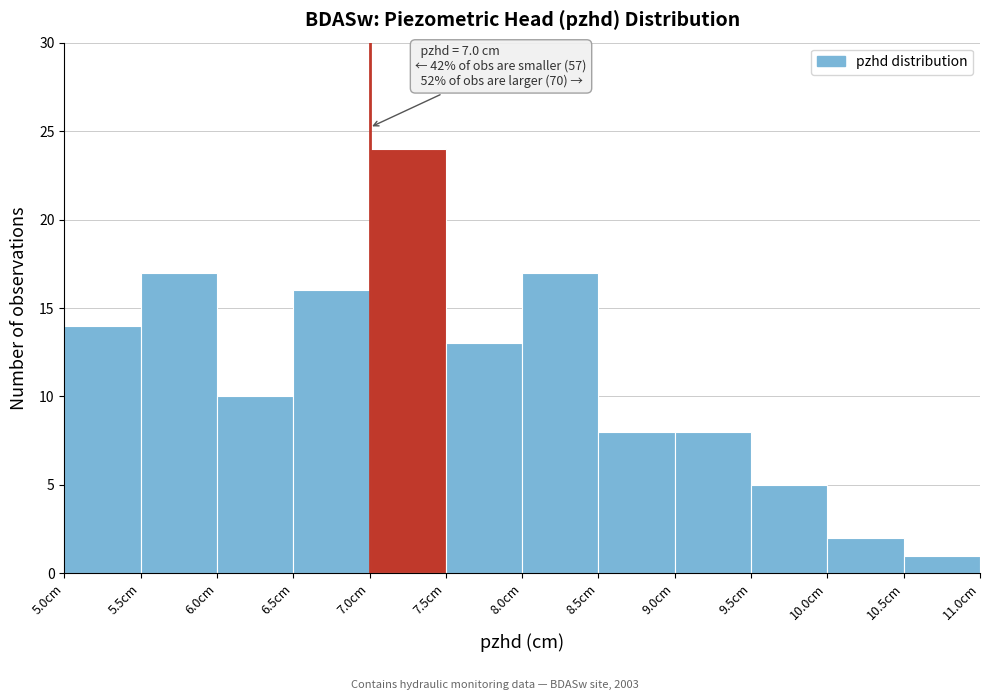

Over which range of the x-axis is the bar tallest?

7.0 to 7.5